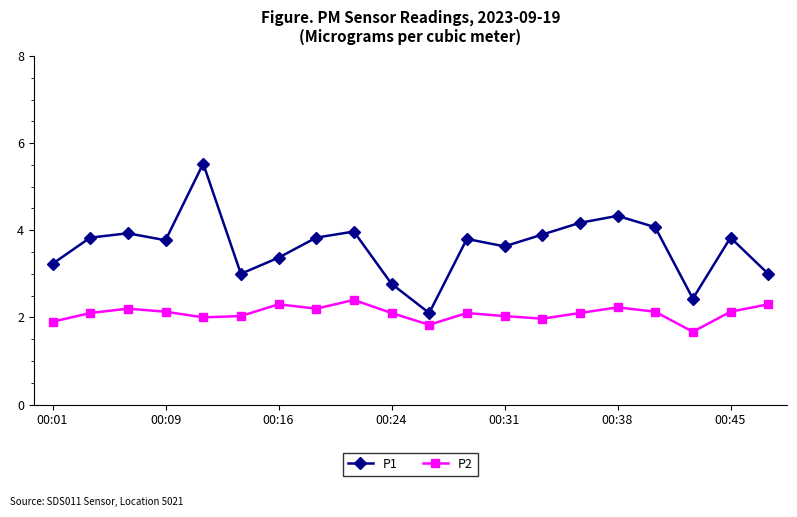

At how many categories does at least one series exceed 1?

20